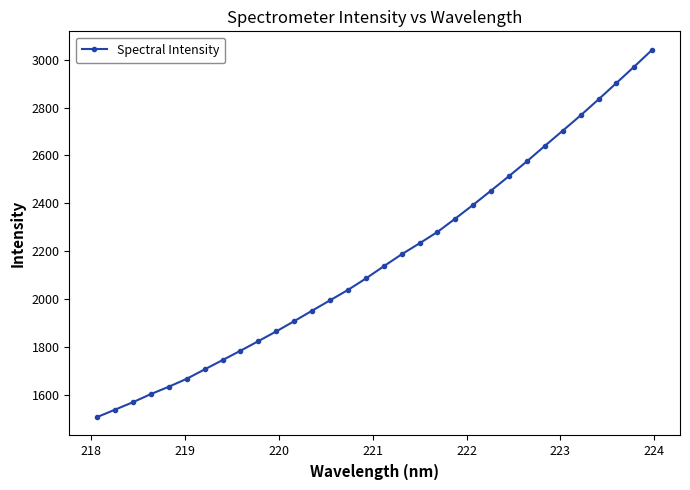

Does the chart have visible grid lines?

No